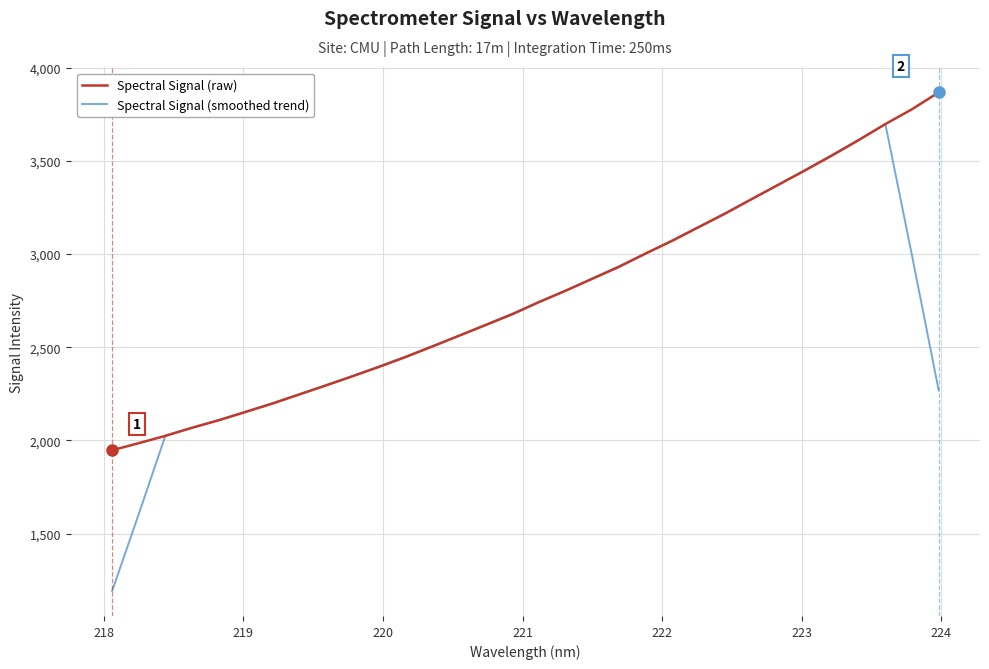

What is the maximum value for Spectral Signal (raw)?

3867.7